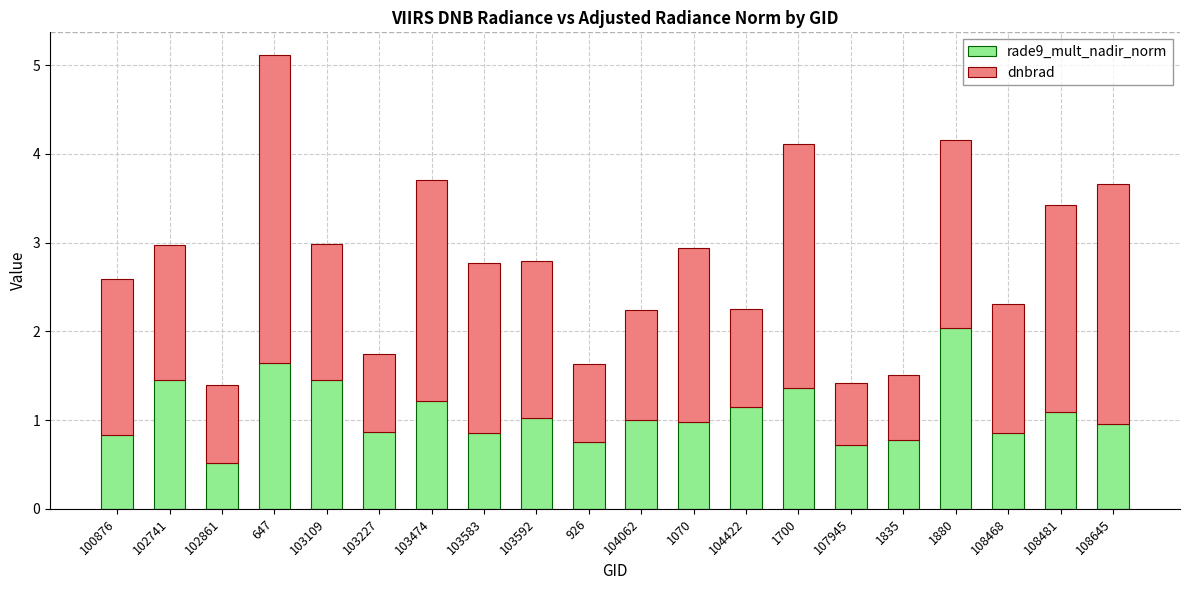

What is the difference between the maximum and second lowest values in the rade9_mult_nadir_norm series?

1.3